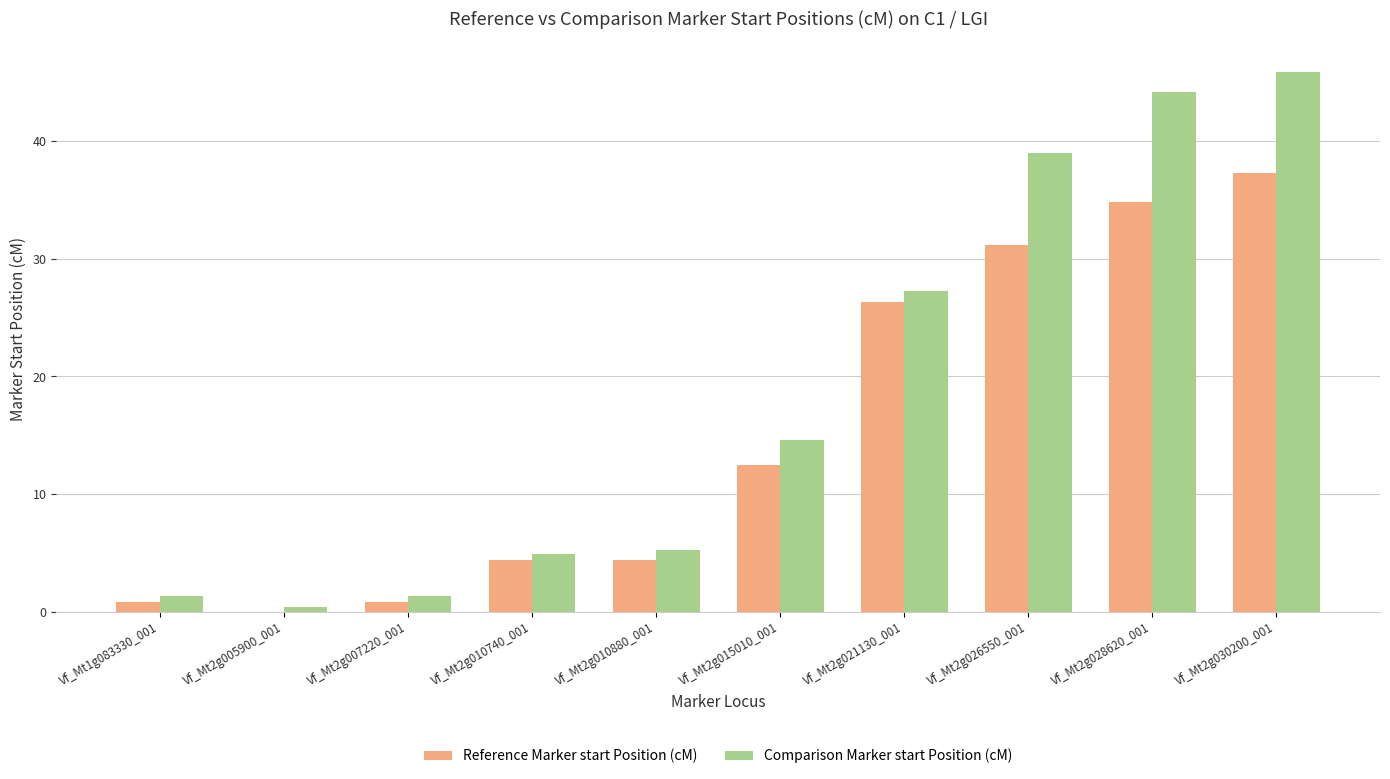

Is it true that Reference Marker start Position (cM) equals 12.5 at Vf_Mt2g015010_001?

True